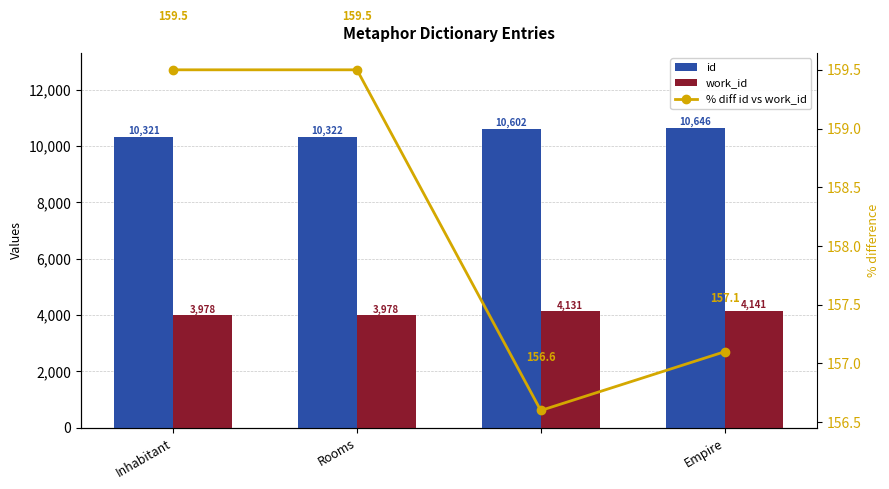

Rank the series by their average value, from highest to lowest.

id, work_id, % diff id vs work_id